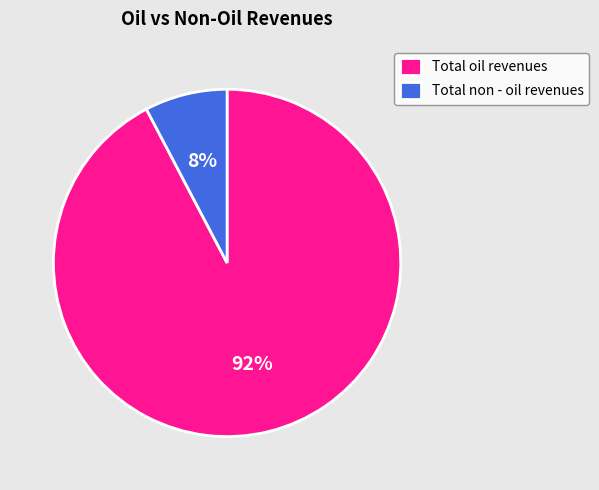

Count the number of slices in the pie.

2